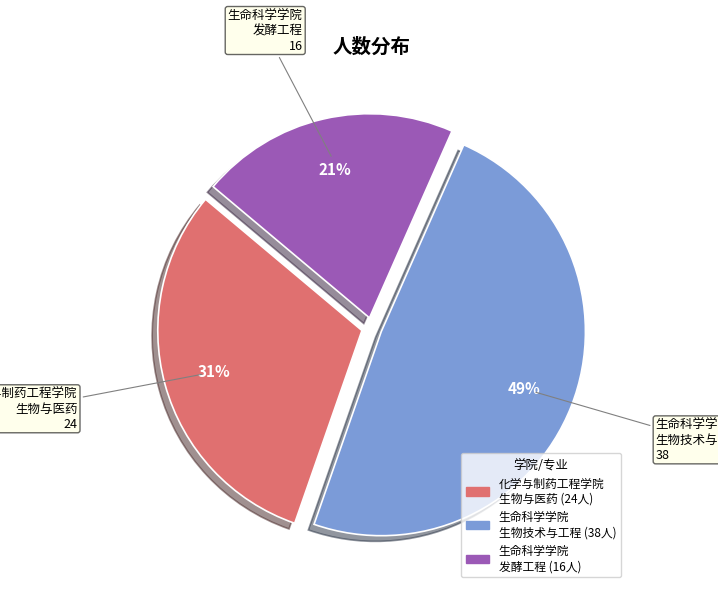

The 生命科学学院 发酵工程 slice represents 15% of the pie. True or false?

False